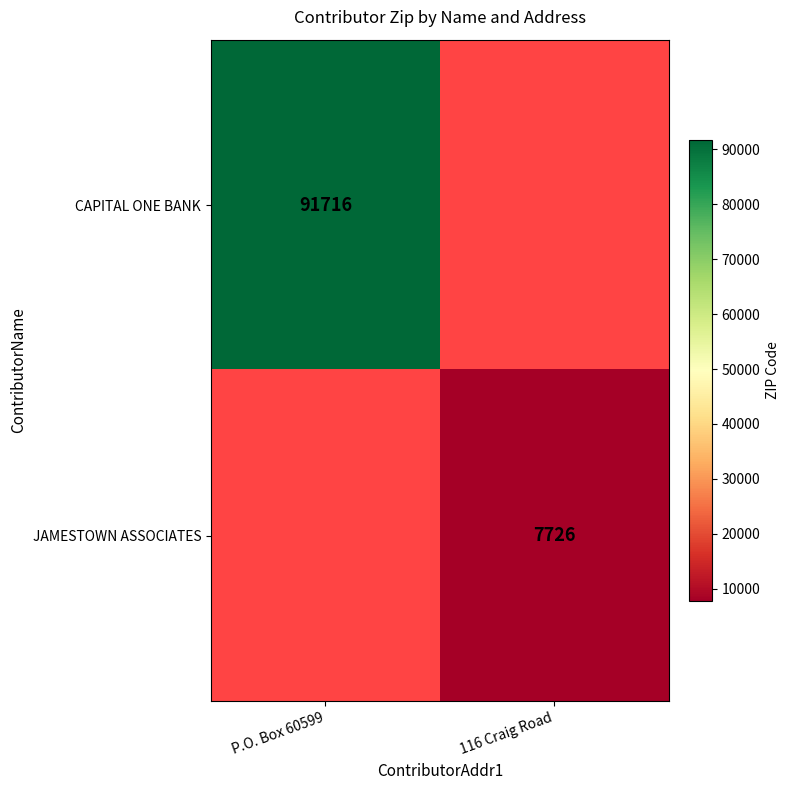

True or false: JAMESTOWN ASSOCIATES has a value of 7726 at 116 Craig Road.

True